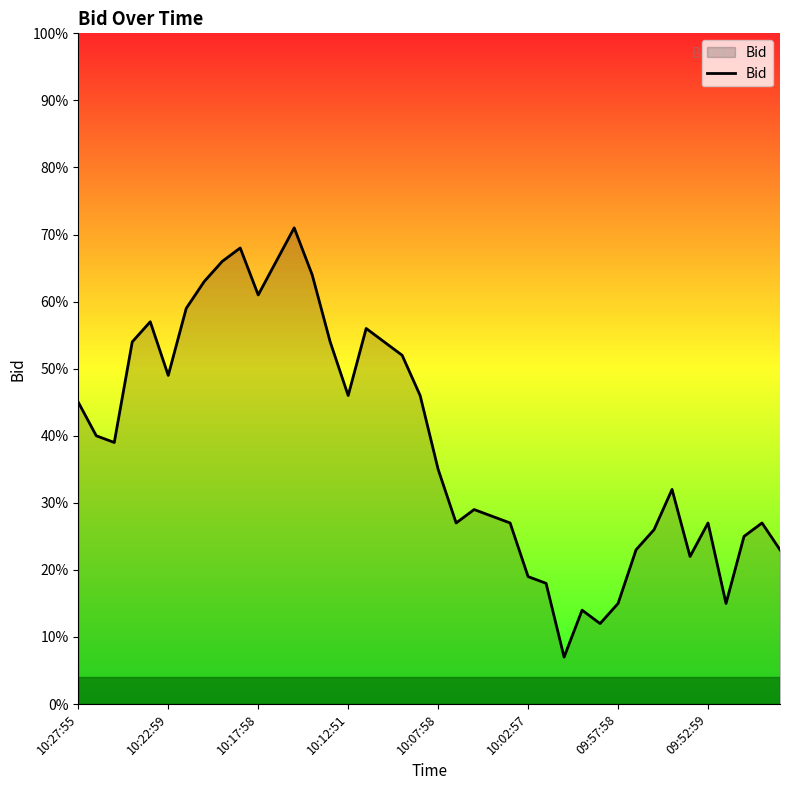

Does the chart display data point markers on the line(s)?

No